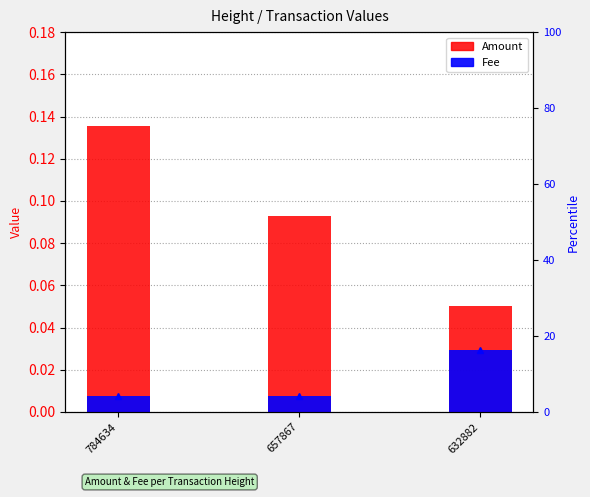

What is the value of the Fee percentile rank bar at the 3rd from the left?

16.3